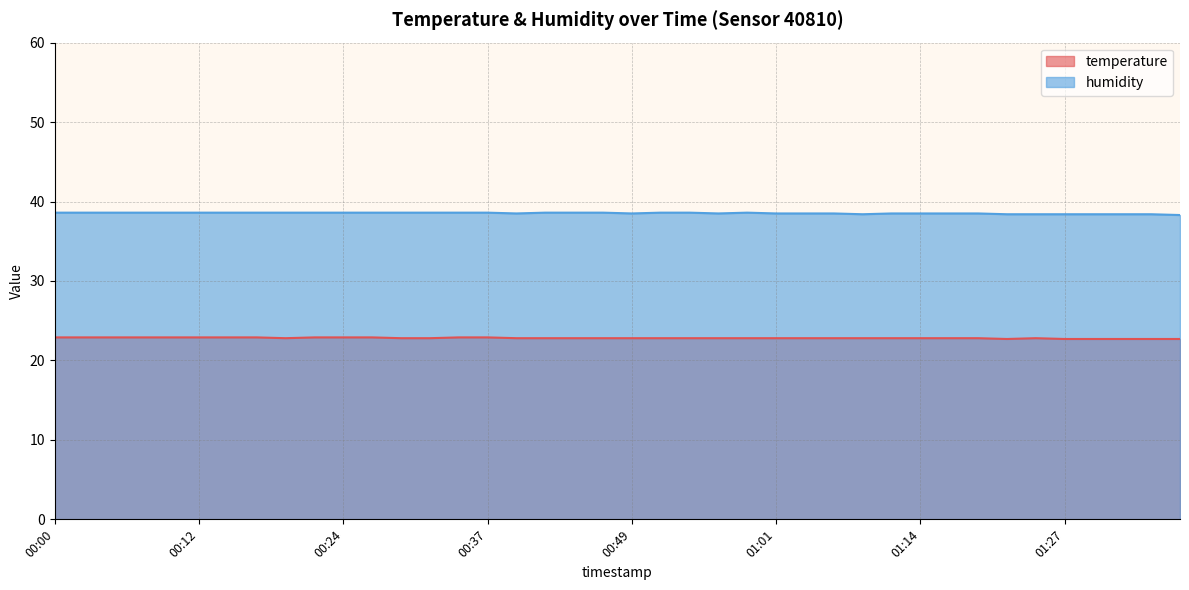

Count the humidity values in the range 38 to 39.

40